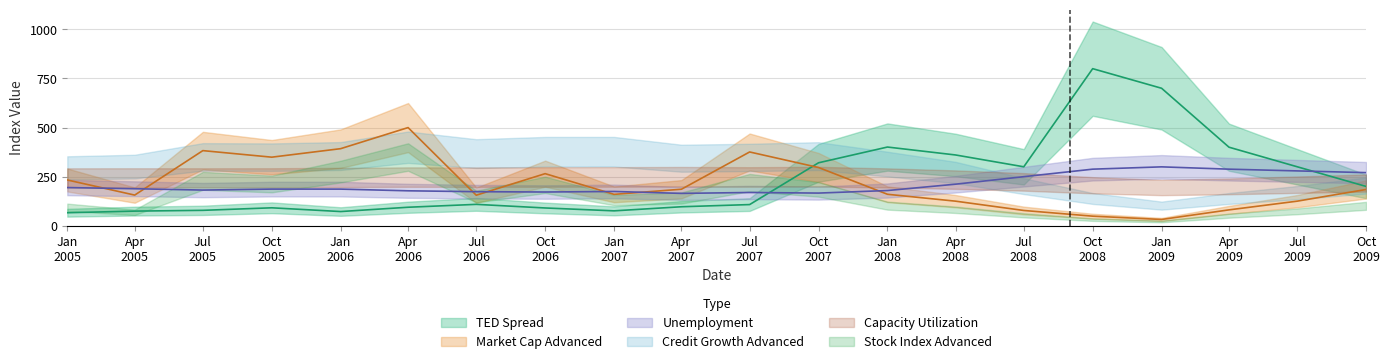

Where is Unemployment nearest to the value 232?

Jul 2008